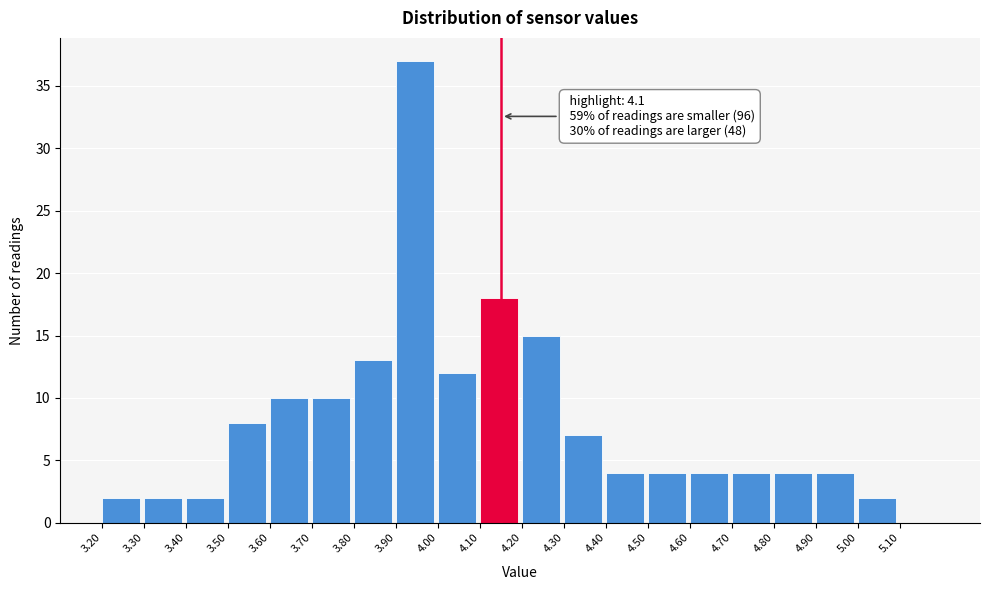

Reading left to right, extract all data points from this chart.

3.20=2	3.30=2	3.40=2	3.50=8	3.60=10	3.70=10	3.80=13	3.90=37	4.00=12	4.10=18	4.20=15	4.30=7	4.40=4	4.50=4	4.60=4	4.70=4	4.80=4	4.90=4	5.00=2	5.10=0